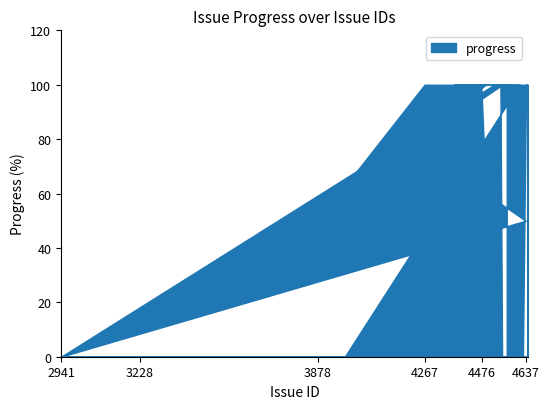

The chart shows a value of 83 at 3878. True or false?

False